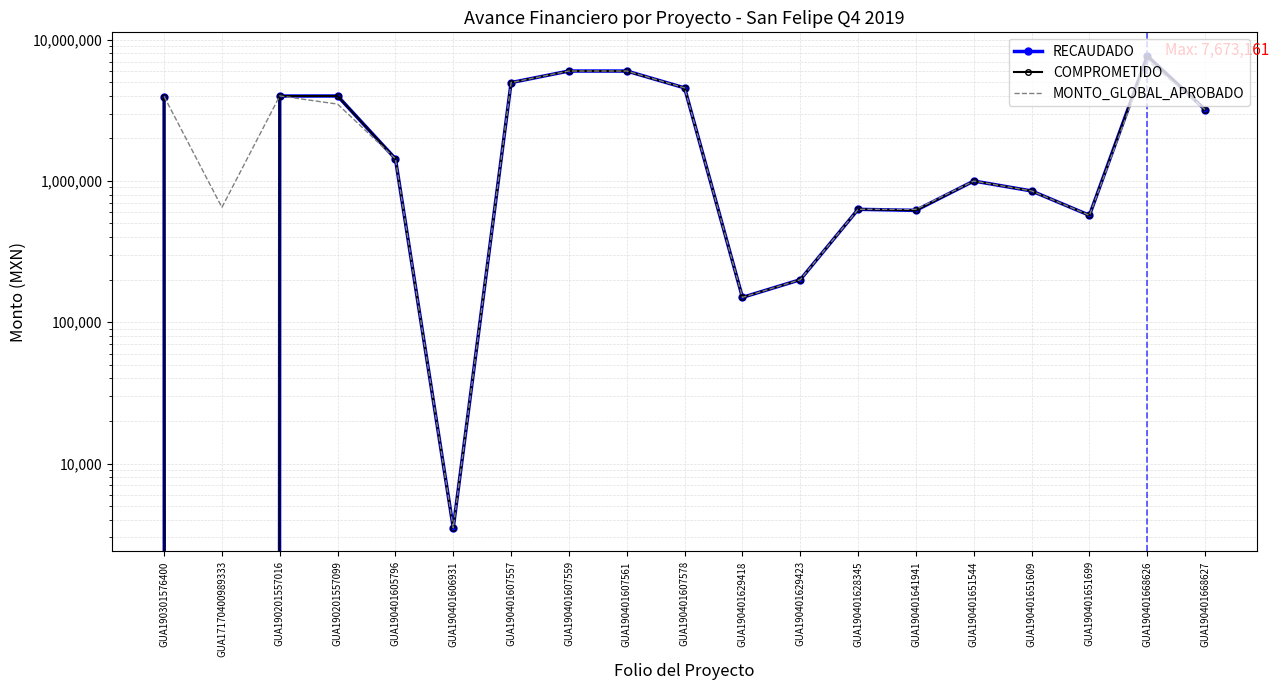

What position from the left is GUA17170400989333?

2